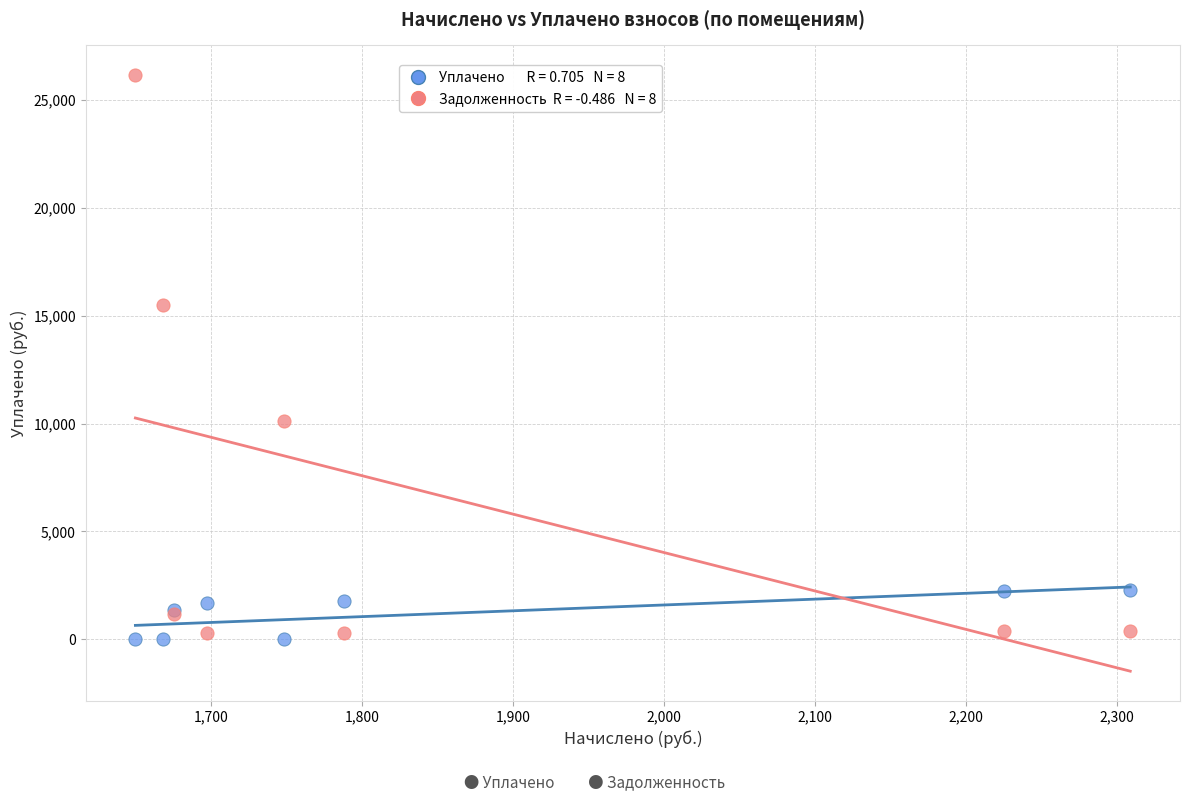

Across all series, what Y value is closest to 13069?

15493.9